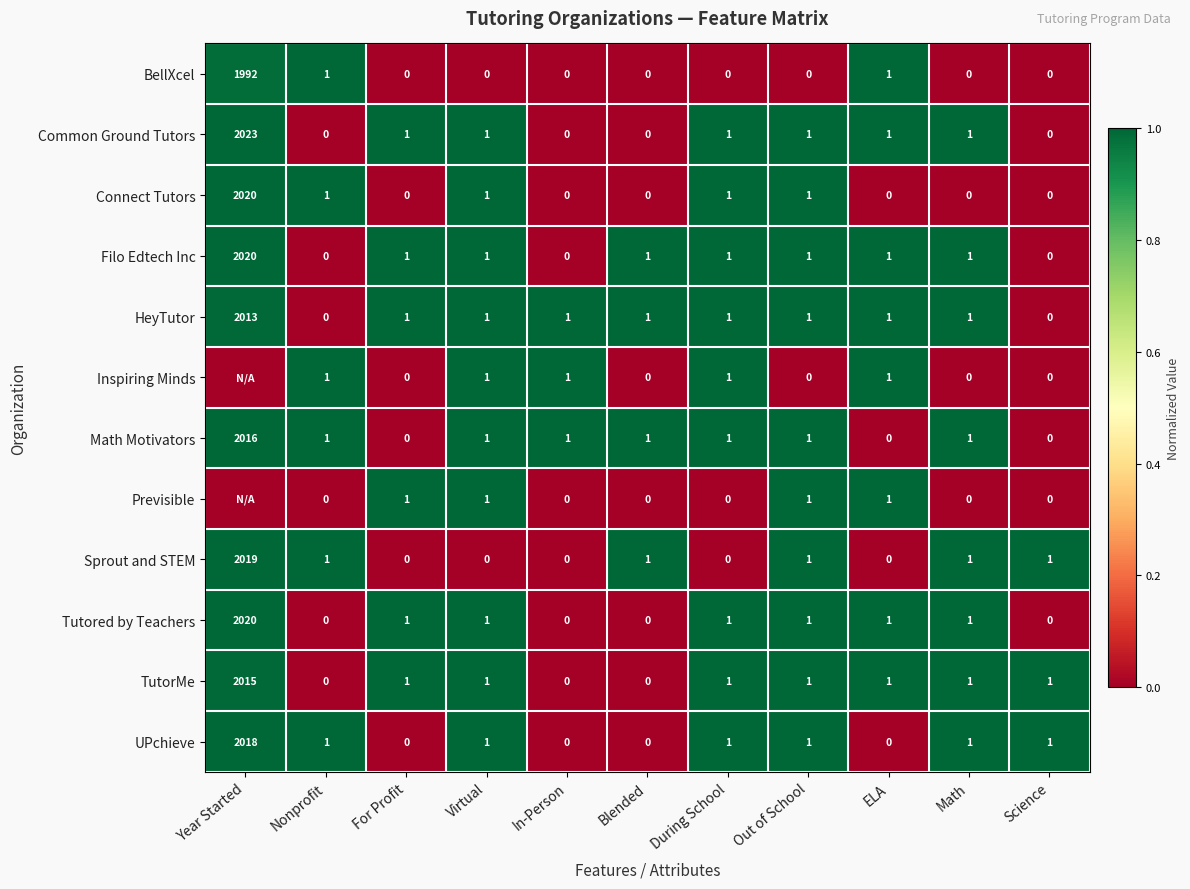

What is the difference between the TutorMe values at Year Started and Out of School?

2014